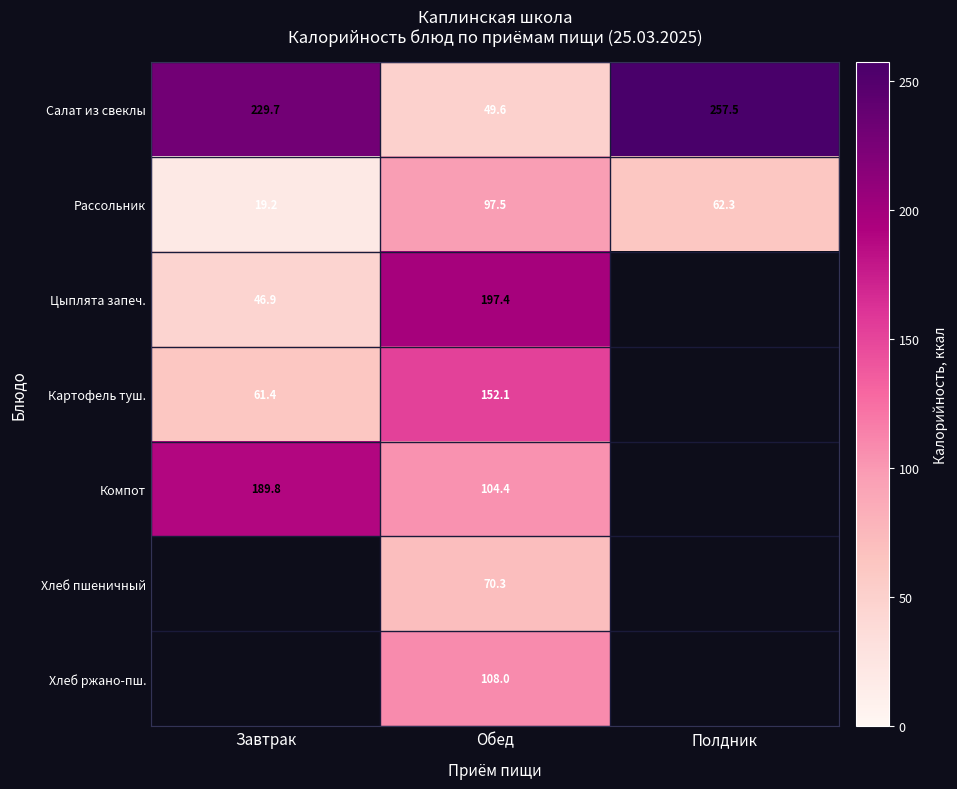

Where does the Салат из свеклы series first go above 229?

Завтрак